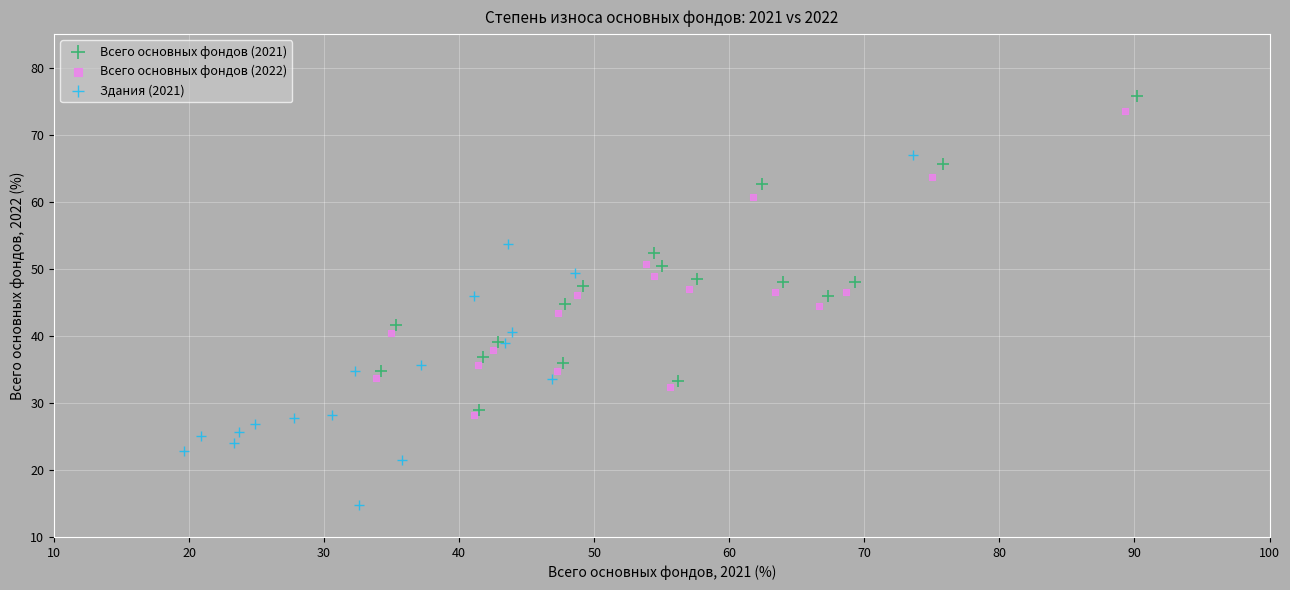

Which series has the largest Y range (max minus min)?

Здания (2021)